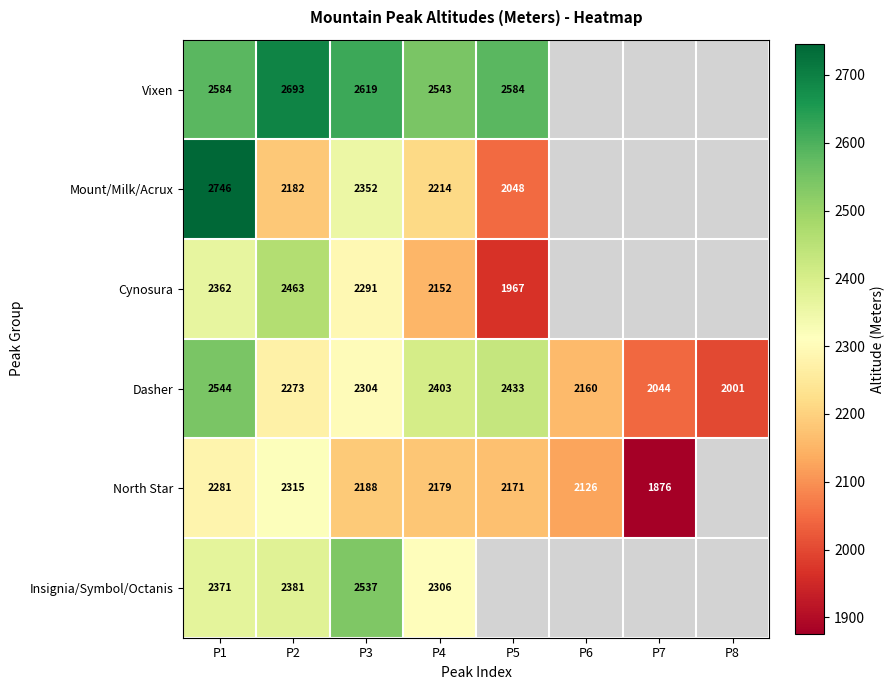

Between P7 and P6, which is larger?

P6